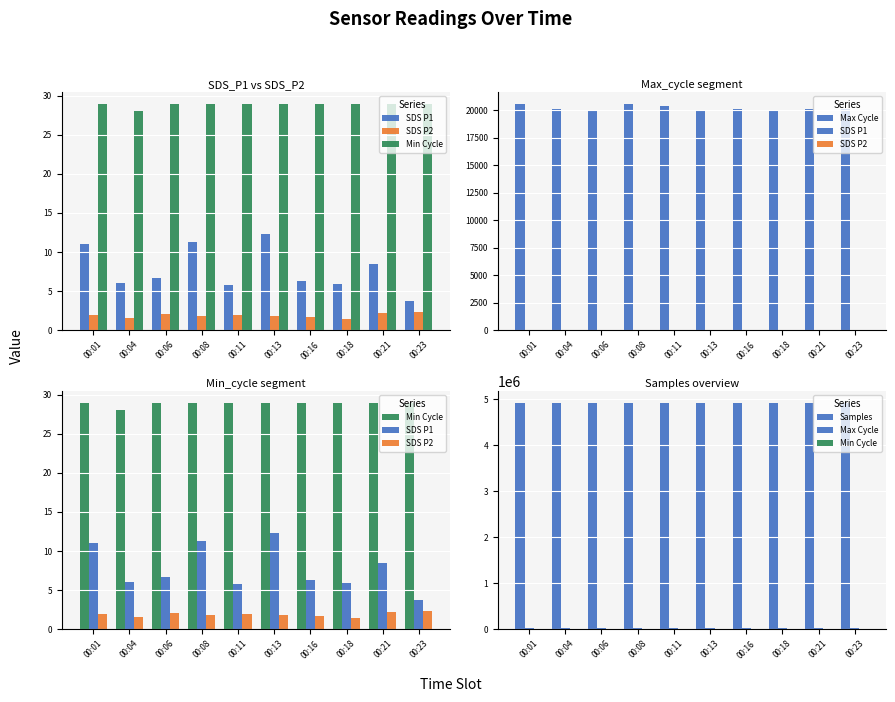

At which label does Max Cycle reach its peak?

00:01